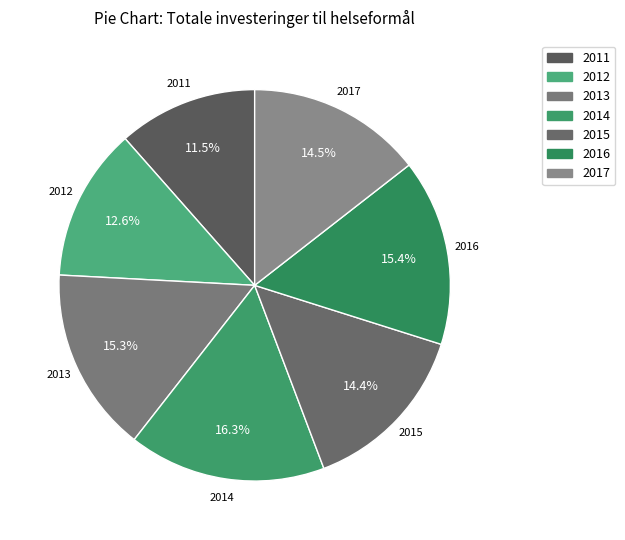

Does 2017 account for over 50% of the chart?

No